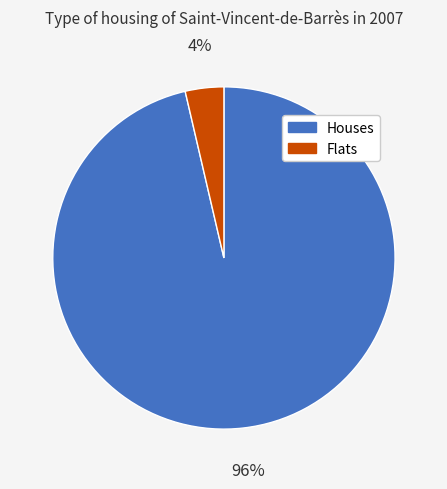

To the nearest percent, what portion does Houses represent?

96%